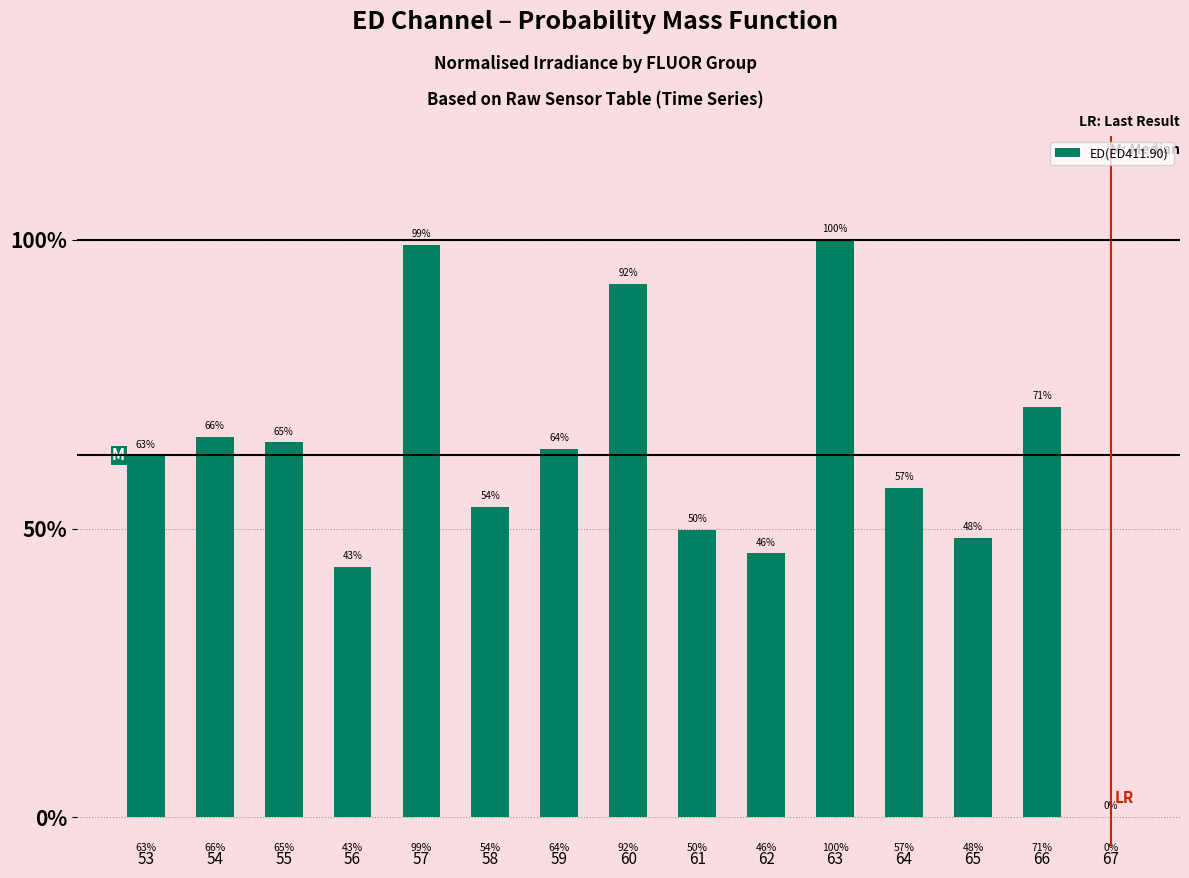

Reading right to left, extract all data points from this chart.

67=0.0	66=0.7	65=0.5	64=0.6	63=1.0	62=0.5	61=0.5	60=0.9	59=0.6	58=0.5	57=1.0	56=0.4	55=0.6	54=0.7	53=0.6